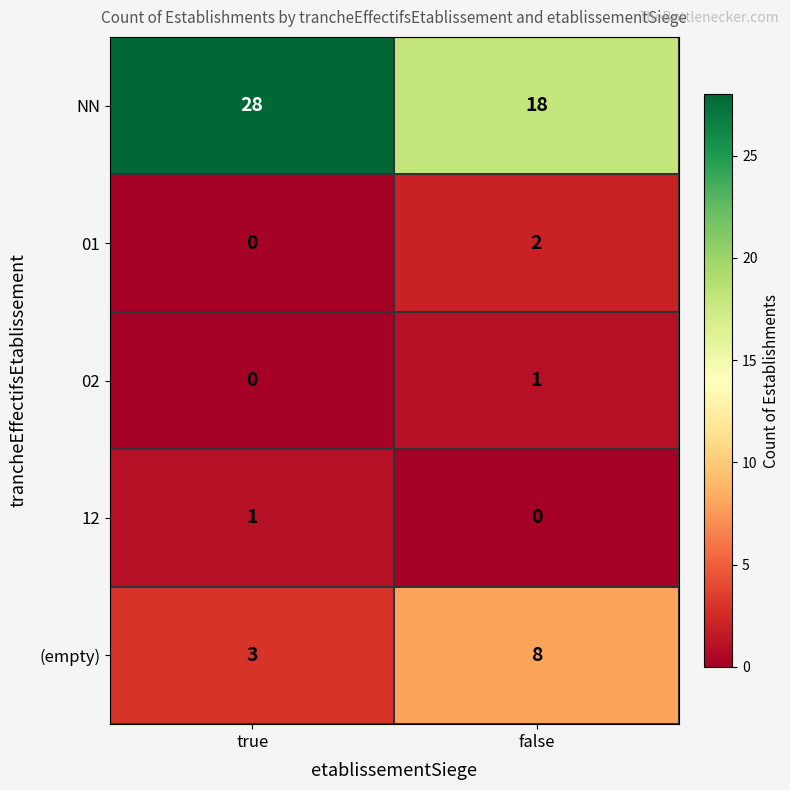

At how many categories does at least one series exceed 22?

1